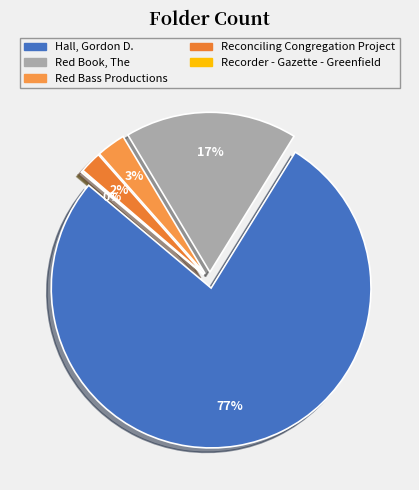

What is the majority slice?

Hall, Gordon D.